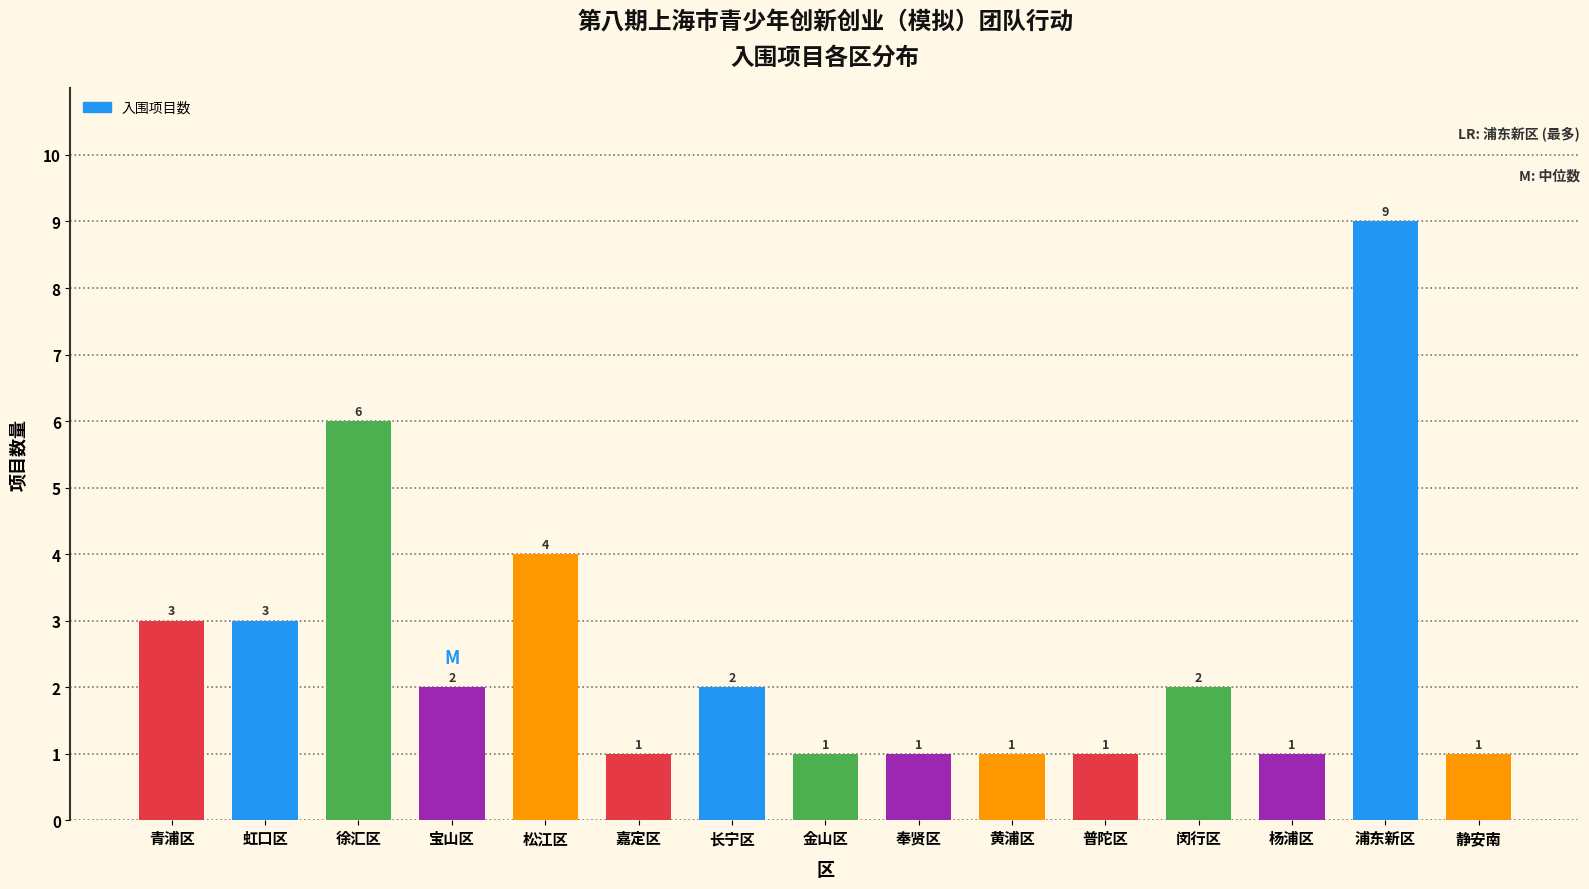

Reading right to left, what are all the values shown in this chart?

静安南=1	浦东新区=9	杨浦区=1	闵行区=2	普陀区=1	黄浦区=1	奉贤区=1	金山区=1	长宁区=2	嘉定区=1	松江区=4	宝山区=2	徐汇区=6	虹口区=3	青浦区=3